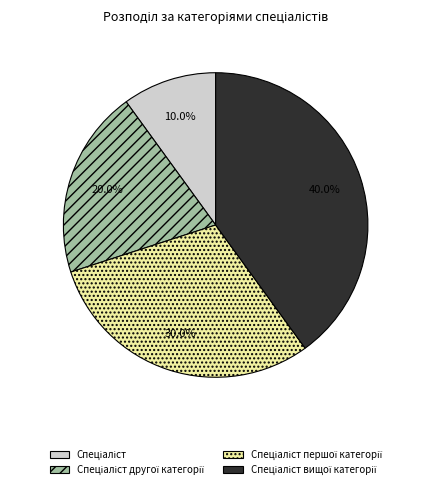

Count the number of slices in the pie.

4